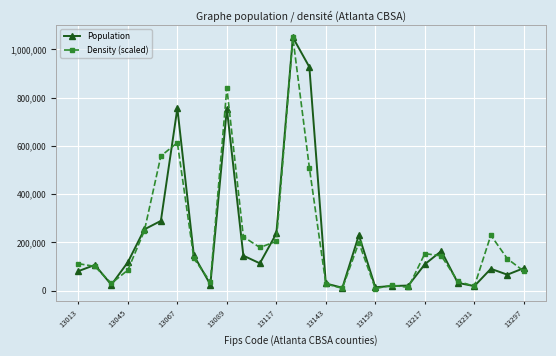

What is the maximum value for Population?

1050131.0